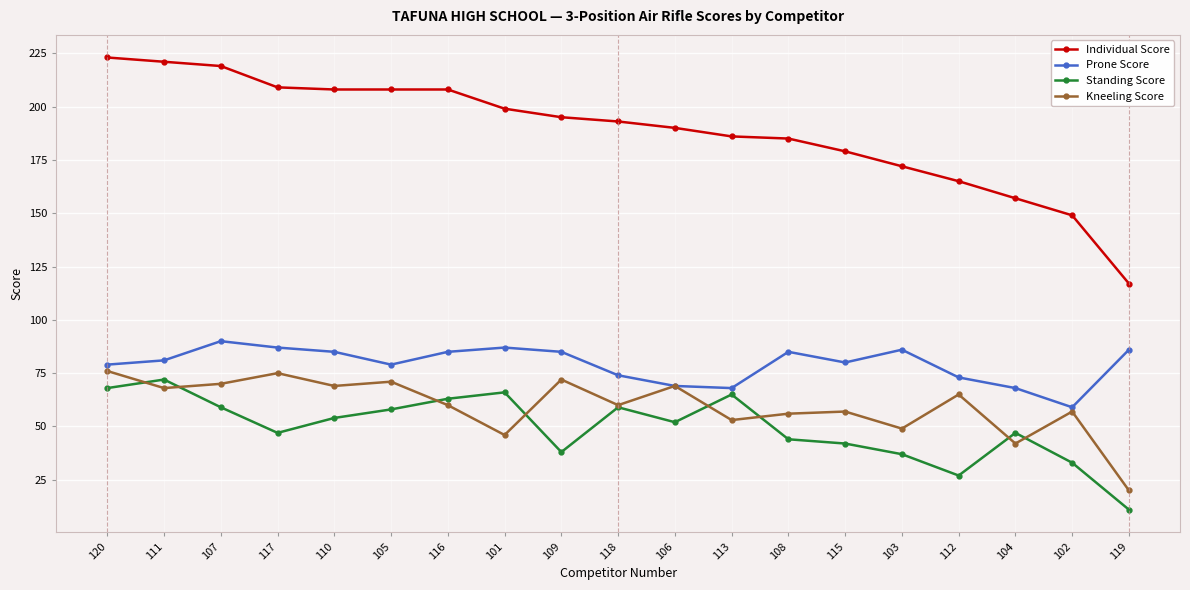

Which category has the lowest value in the Standing Score series?

119